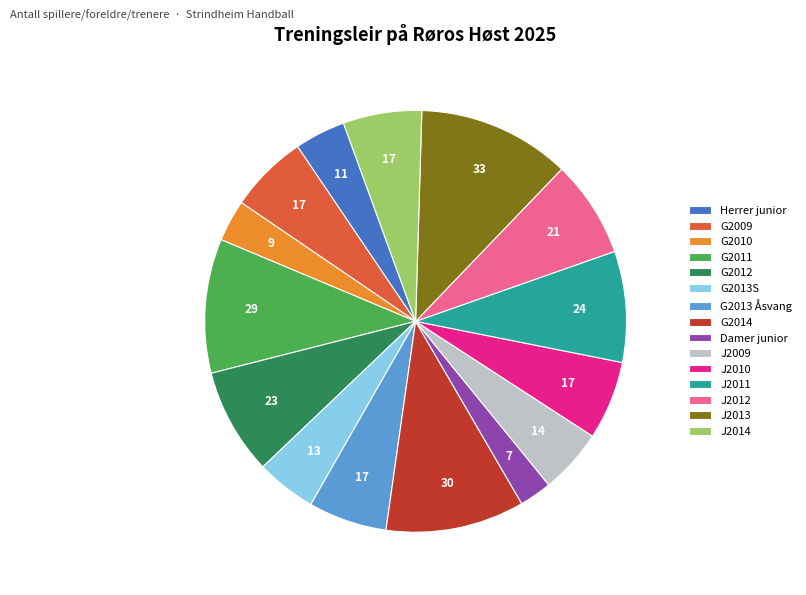

Is the sum of Damer junior and G2012 greater than half?

No